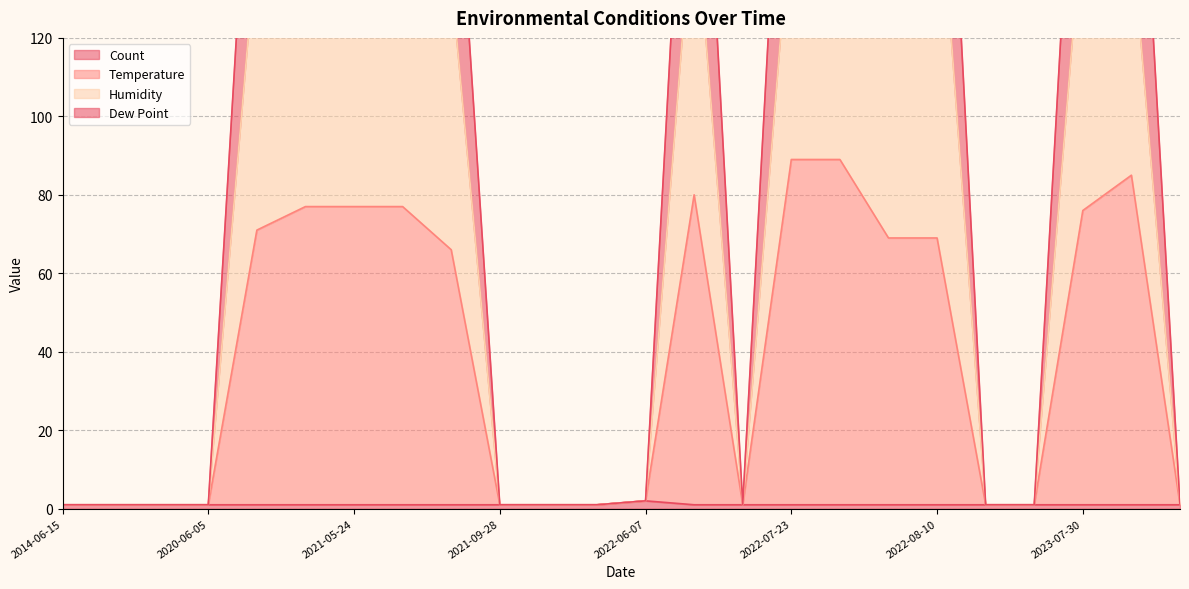

List the labels in order of Humidity value, smallest first.

2014-06-15, 2016-09-19, 2020-06-05, 2020-06-05, 2021-09-28, 2021-09-28, 2021-10-08, 2022-06-06, 2022-07-22, 2022-08-09, 2024-05-07, 2022-06-07, 2021-06-02, 2020-09-22, 2023-09-05, 2023-07-30, 2021-05-24, 2021-05-24, 2021-05-24, 2022-07-23, 2022-07-23, 2022-06-12, 2022-08-10, 2022-08-10